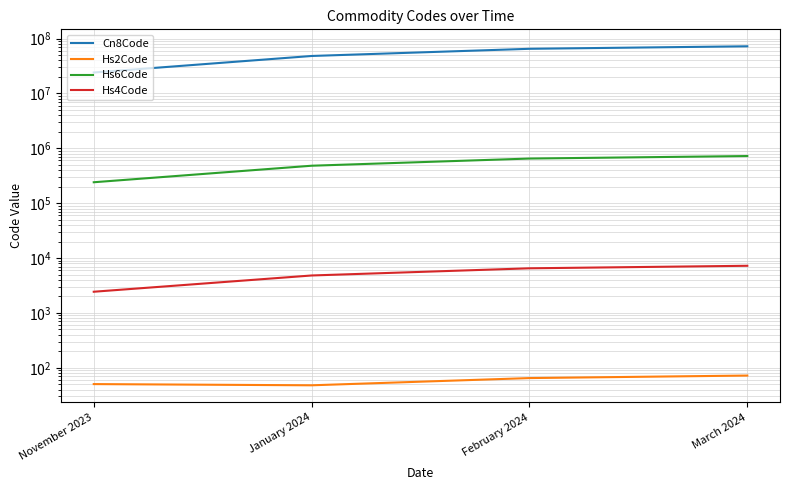

What is the greatest value displayed?

72324575.0